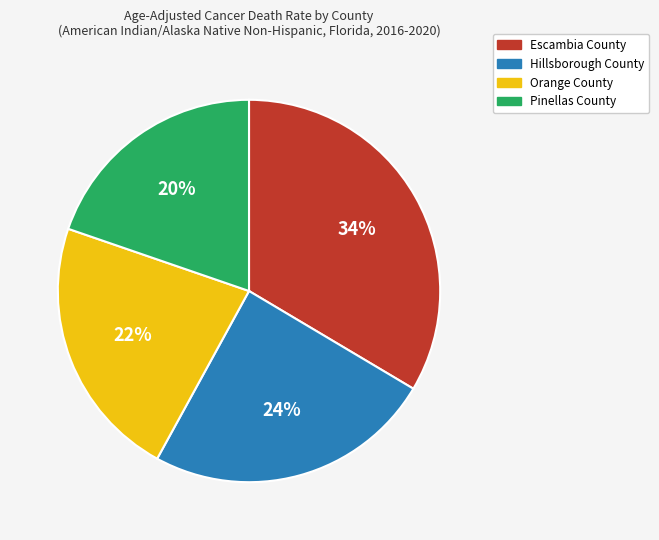

To the nearest percent, what is the average slice percentage?

25%